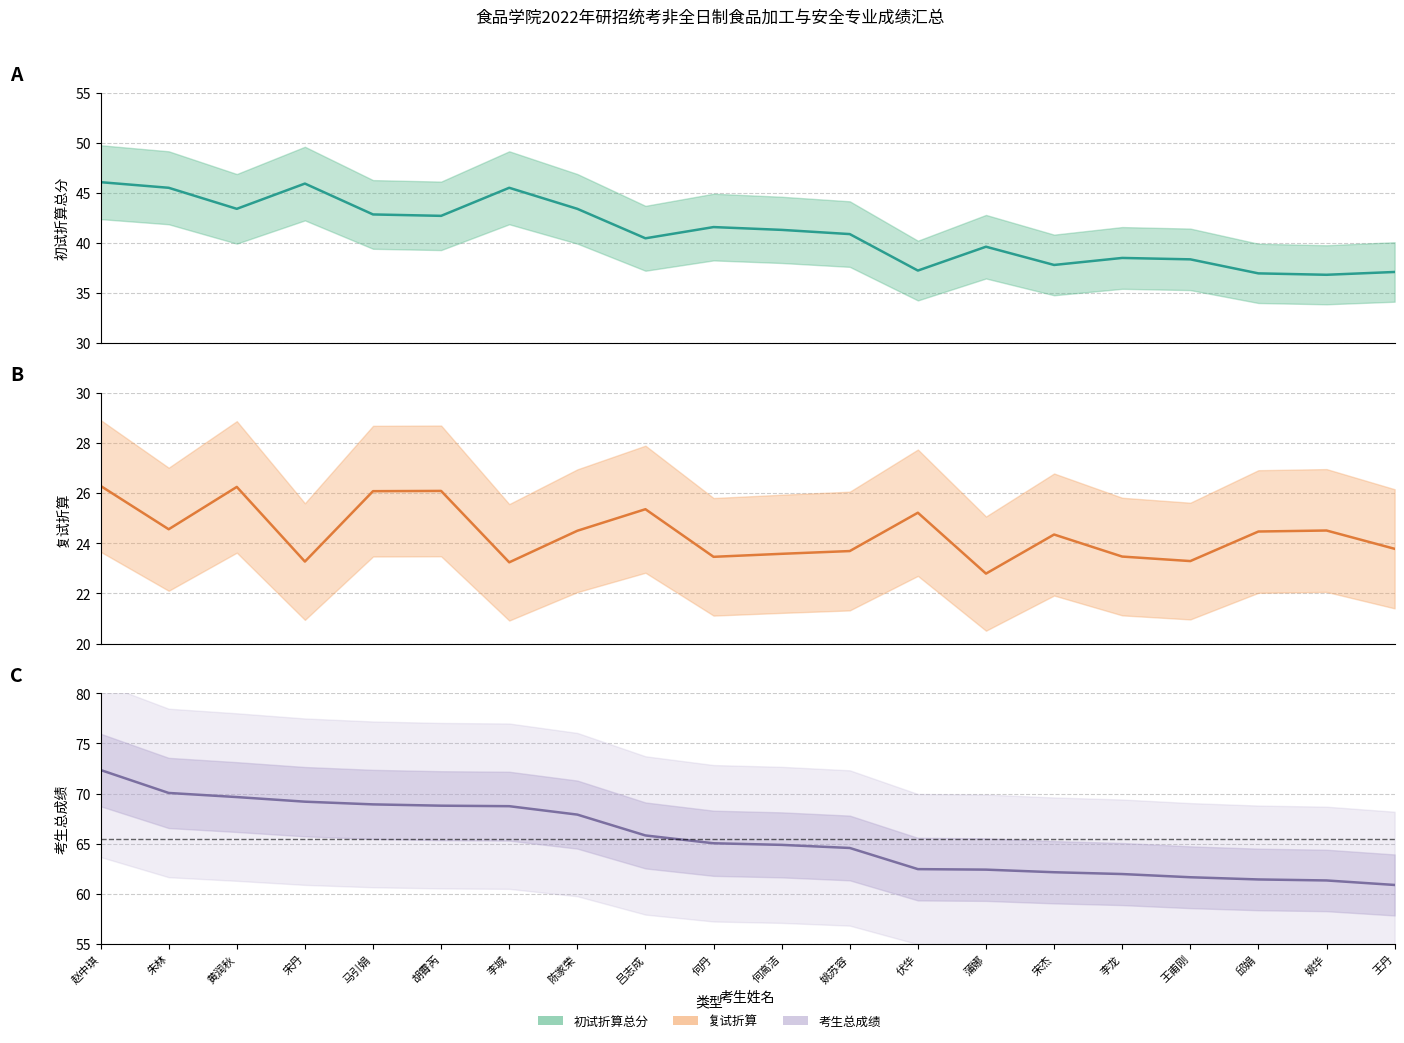

List the labels in order of 考生总成绩_line value, smallest first.

王丹, 姚华, 邱娟, 王甫刚, 李龙, 宋杰, 蒲娜, 伏华, 姚苏容, 何高洁, 何丹, 吕志成, 陈家荣, 李城, 胡霄芮, 马引娟, 宋丹, 黄润秋, 朱林, 赵中琪